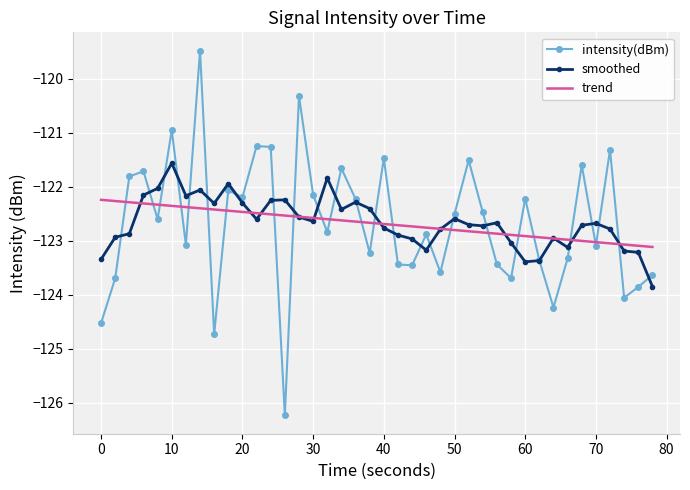

Which series has the largest range (max minus min)?

intensity(dBm)